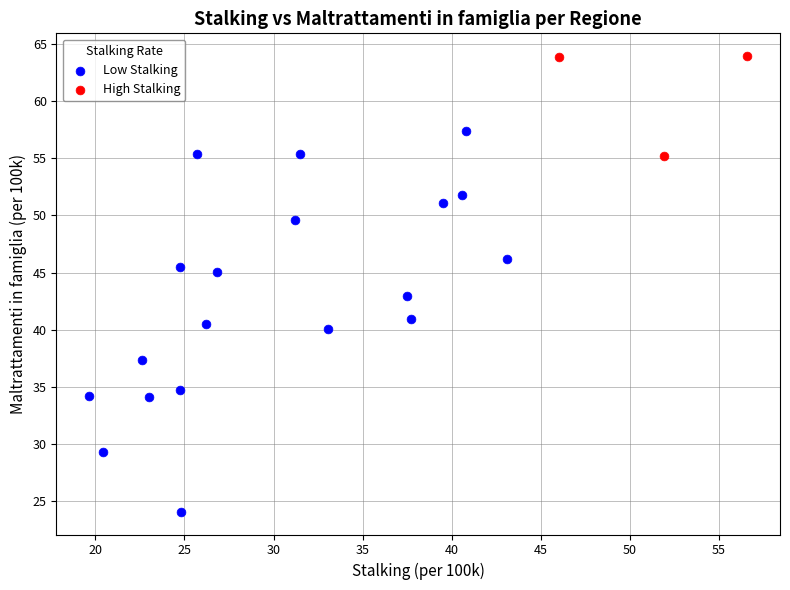

Which series contains the highest Y value?

High Stalking